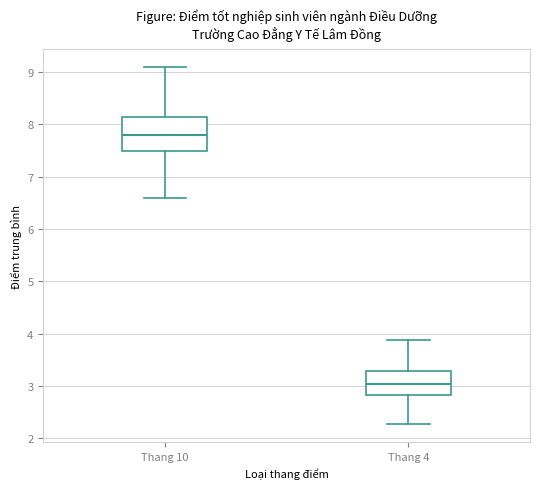

Where does the upper whisker of the box for Thang 10 end on the y-axis? The values are not printed on the chart, so give them approximately, as read against the axis.

9.1